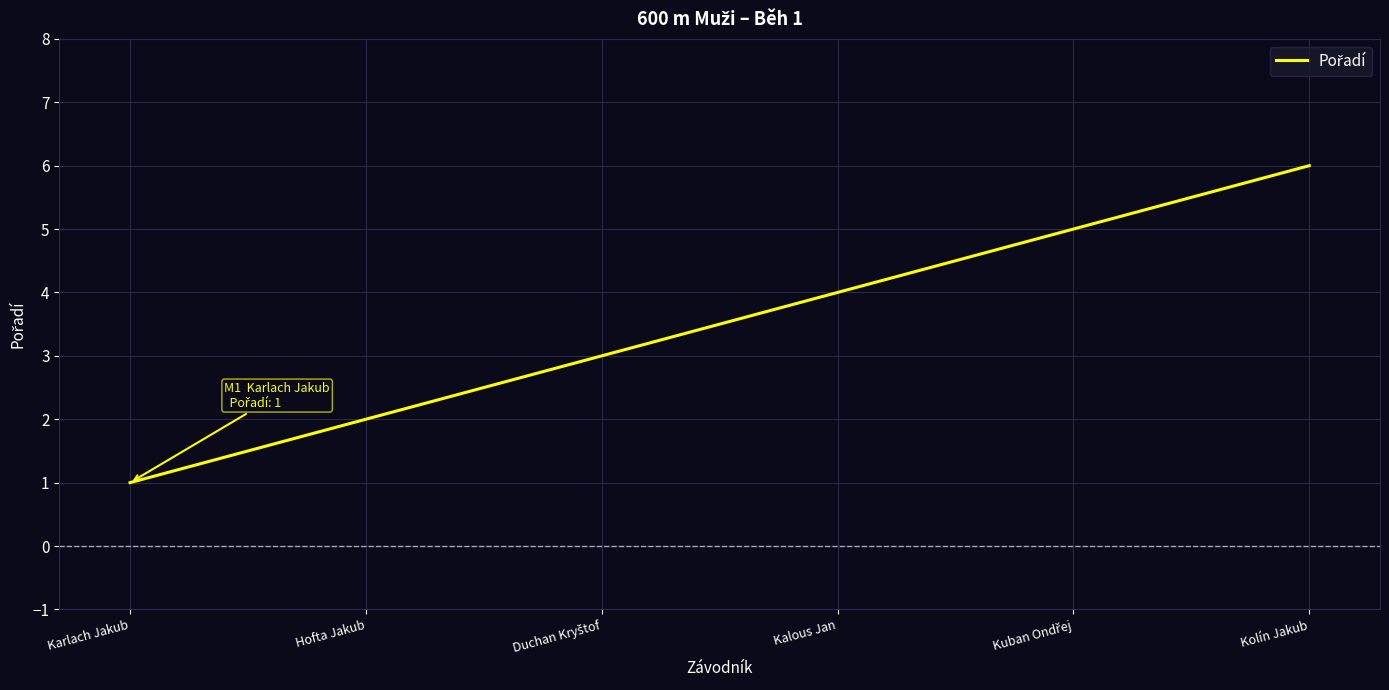

Which has a higher value, Hofta Jakub or Kolín Jakub?

Kolín Jakub